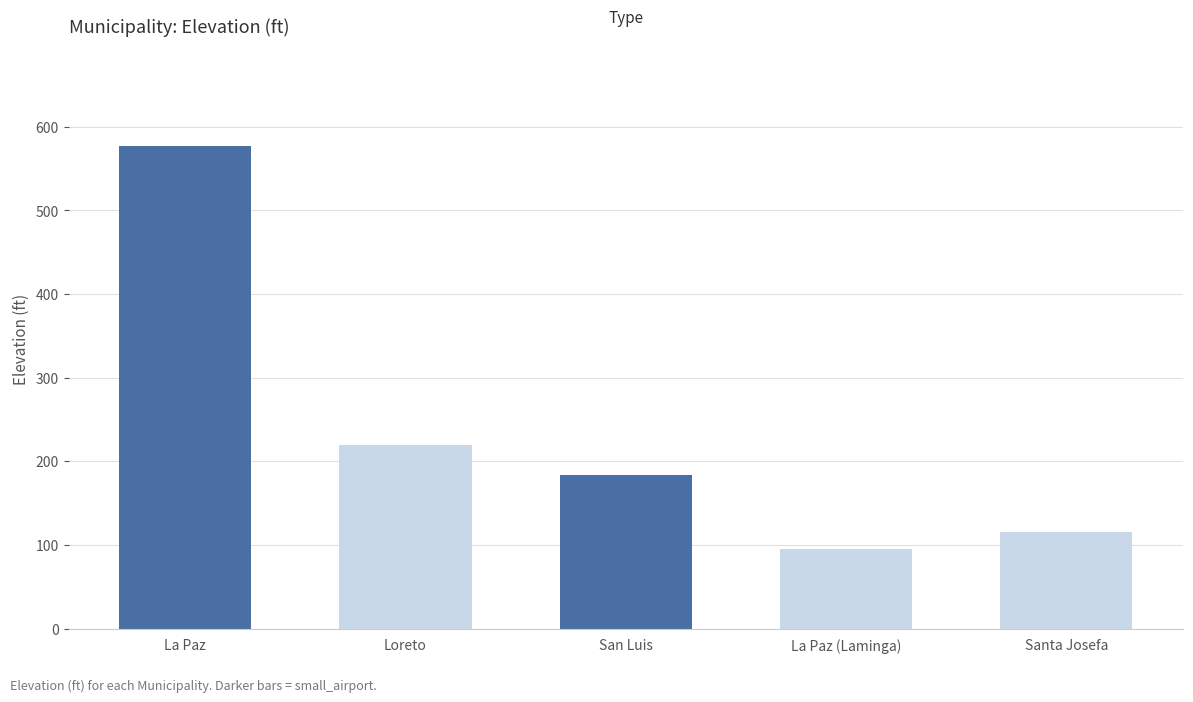

How many bars are there in total?

5